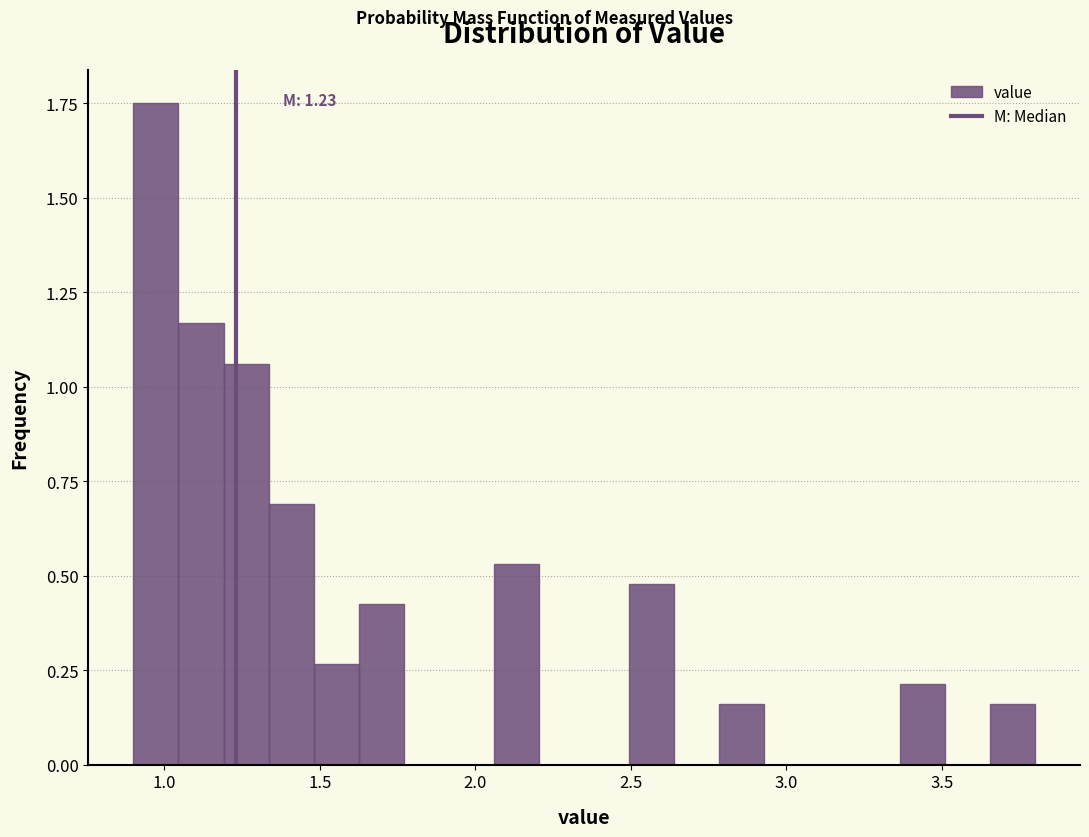

Read against the x-axis, roughly where is the centre of the tallest bar?

0.95